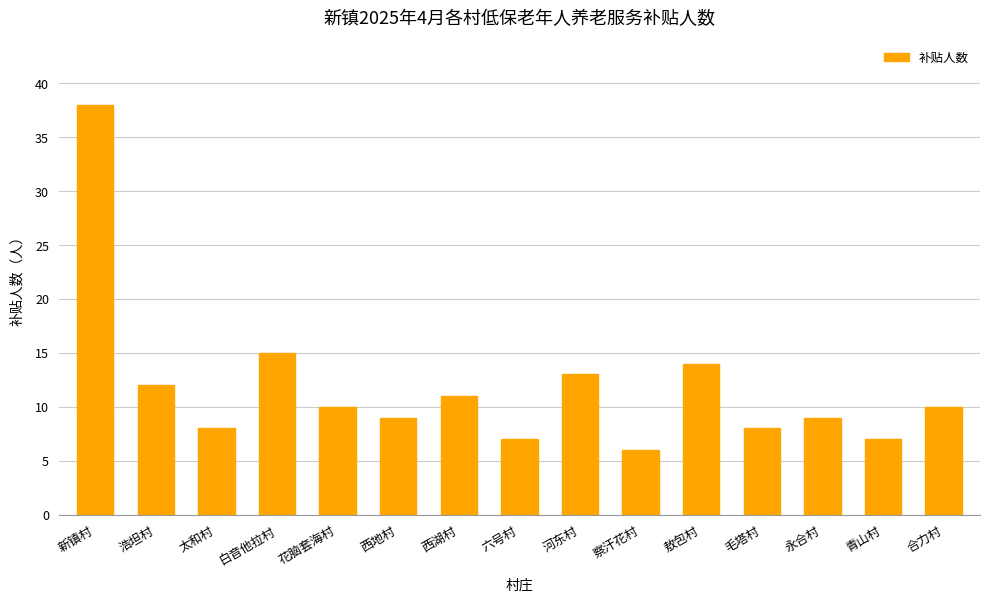

Reading right to left, extract all data points from this chart.

10	7	9	8	14	6	13	7	11	9	10	15	8	12	38